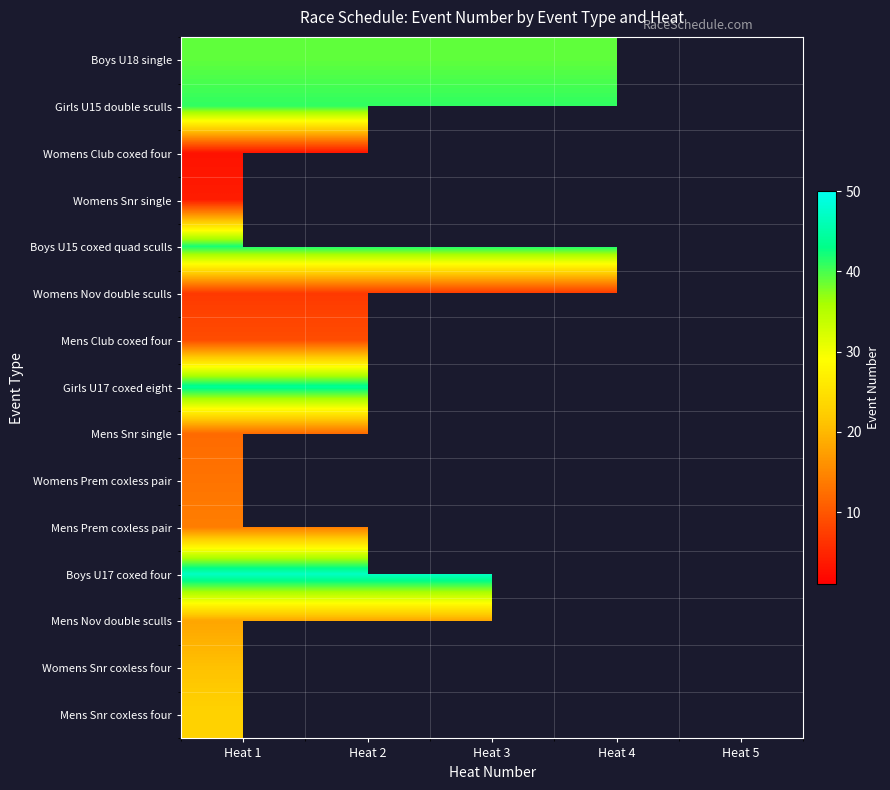

The value of Girls U15 double sculls at Heat 4 is 54.7. True or false?

False